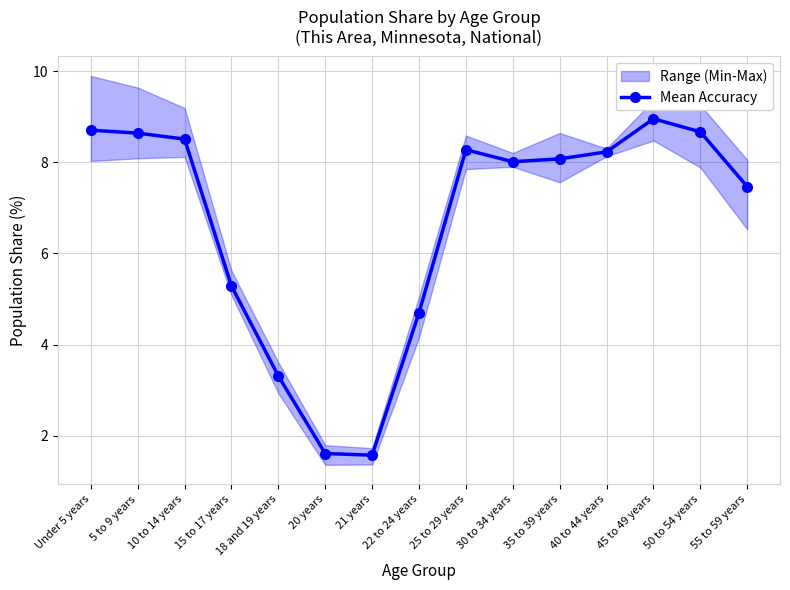

Reading left to right, extract all data points from this chart.

Under 5 years=8.7	5 to 9 years=8.6	10 to 14 years=8.5	15 to 17 years=5.3	18 and 19 years=3.3	20 years=1.6	21 years=1.6	22 to 24 years=4.7	25 to 29 years=8.3	30 to 34 years=8.0	35 to 39 years=8.1	40 to 44 years=8.2	45 to 49 years=9.0	50 to 54 years=8.7	55 to 59 years=7.5